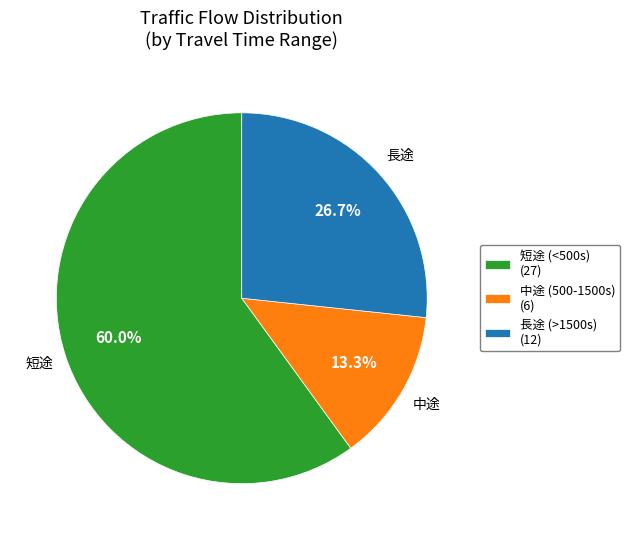

How much of the chart is everything except 短途 (<500s) (27)?

40.0%